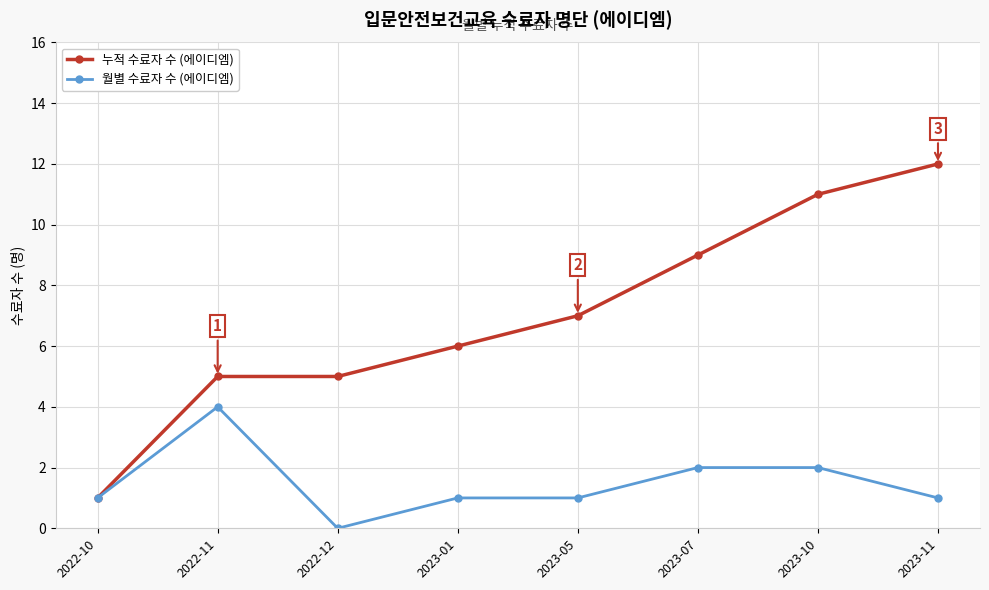

Does the chart display data point markers on the line(s)?

Yes